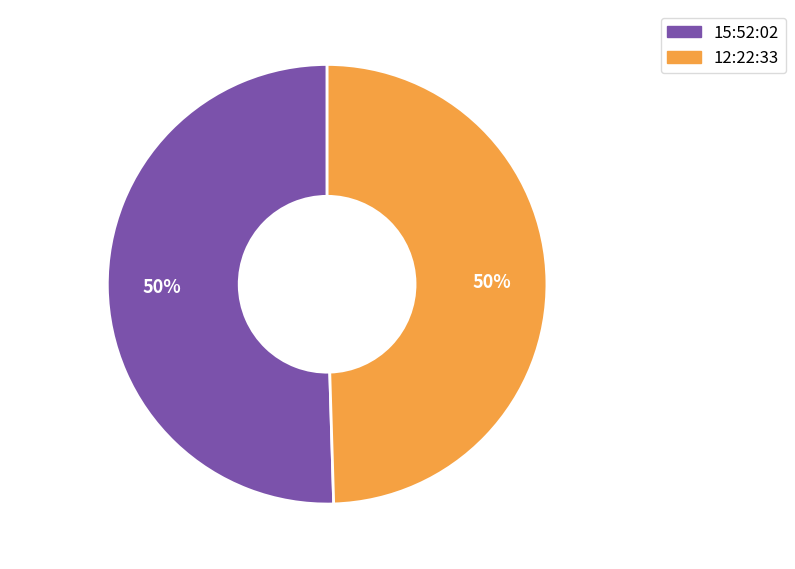

How many segments does this pie chart have?

2